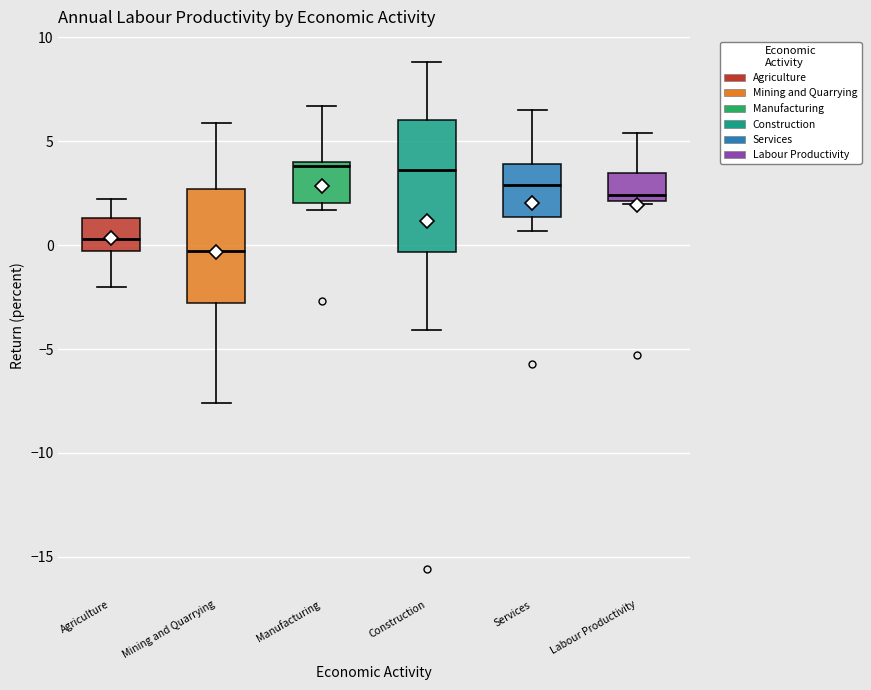

Reading left to right, transcribe this box plot: for each box, give where its median line is, the range the box spans, and where its two whiskers end, as read against the y-axis. The values are not printed on the chart, so give them approximately, as read against the axis.

Agriculture: median 0.5, box -0.5 to 1.5, whiskers -2.0 to 2.0
Mining and Quarrying: median -0.5, box -3.0 to 2.5, whiskers -7.5 to 6.0
Manufacturing: median 4.0 (just below the box's upper edge), box 2.0 to 4.0, whiskers 1.5 to 6.5
Construction: median 3.5, box -0.5 to 6.0, whiskers -4.0 to 9.0
Services: median 3.0, box 1.5 to 4.0, whiskers 0.5 to 6.5
Labour Productivity: median 2.5, box 2.0 to 3.5, whiskers 2.0 to 5.5